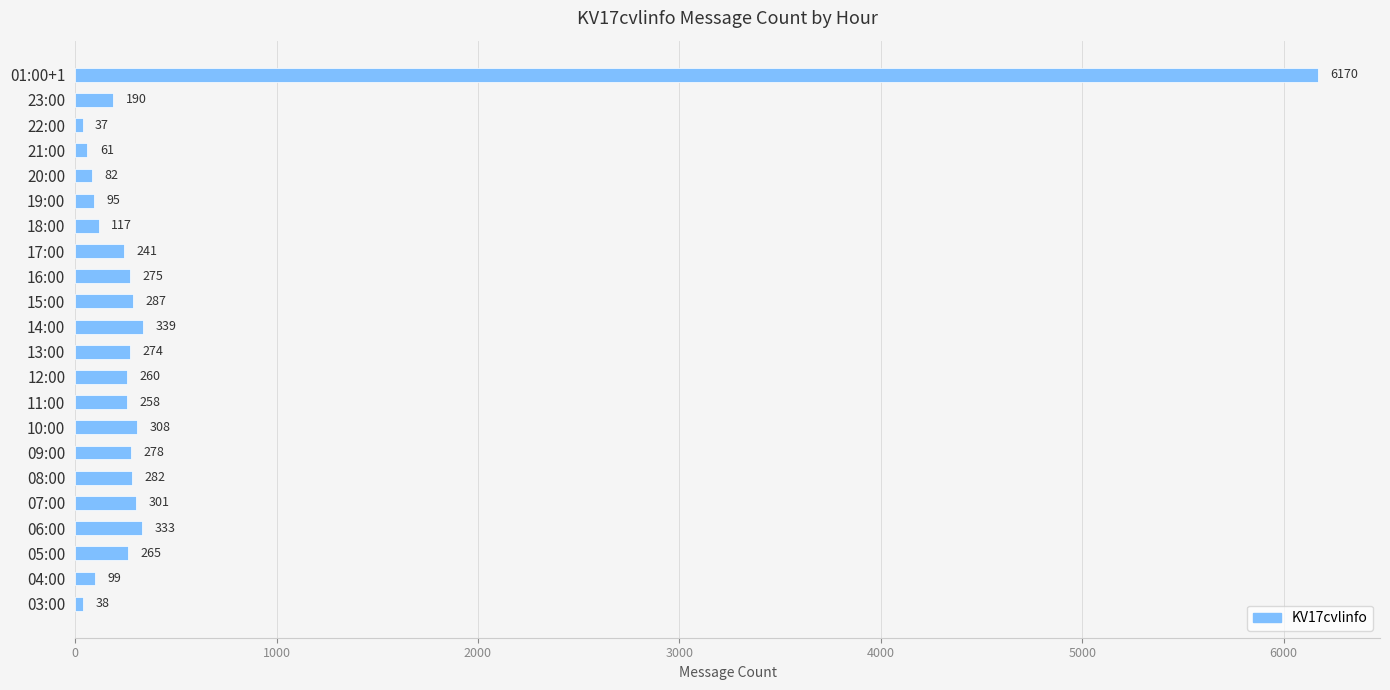

Which label corresponds to the smallest value in the chart?

22:00